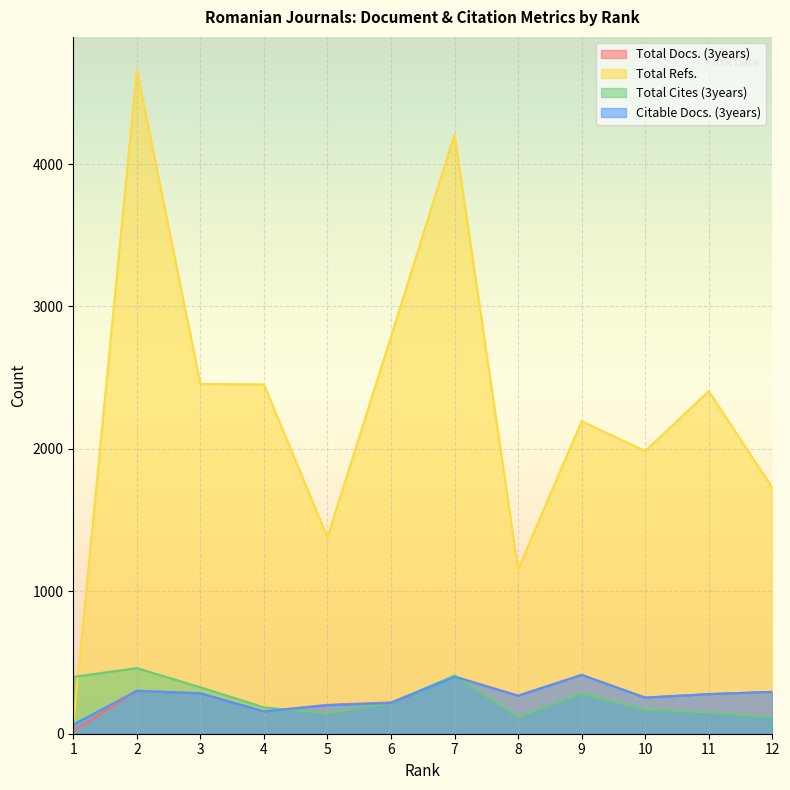

Reading left to right, list all the values displayed in this chart.

Total Docs. (3years): 1=18	2=302	3=284	4=158	5=203	6=220	7=402	8=268	9=413	10=254	11=278	12=294
Total Refs.: 1=64	2=4660	3=2456	4=2453	5=1378	6=2788	7=4209	8=1154	9=2194	10=1985	11=2405	12=1728
Total Cites (3years): 1=399	2=461	3=326	4=185	5=142	6=215	7=409	8=117	9=282	10=170	11=149	12=114
Citable Docs. (3years): 1=64	2=301	3=284	4=156	5=200	6=216	7=400	8=266	9=413	10=253	11=278	12=294